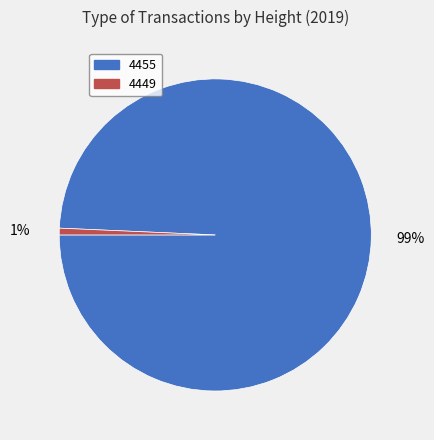

Which category has the smallest portion of the pie?

4449